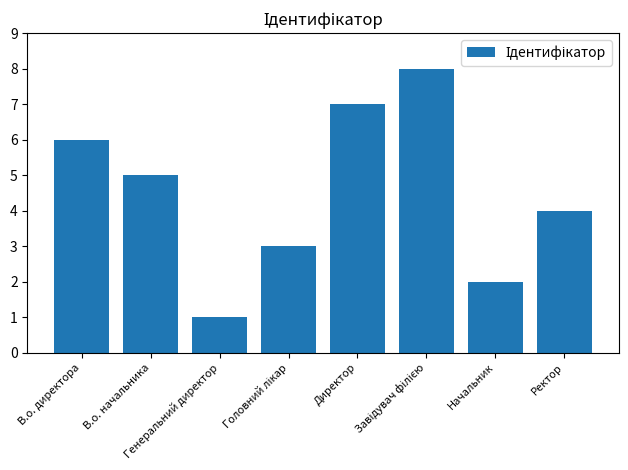

What is the maximum value shown in the chart?

8